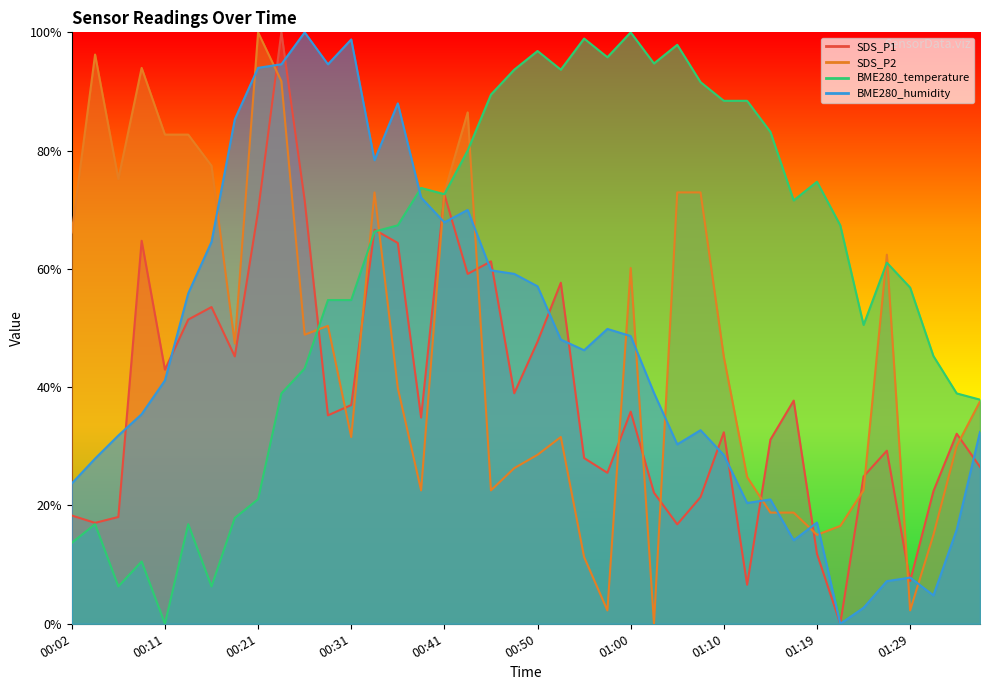

What is the average value of the SDS_P2 series?

0.5